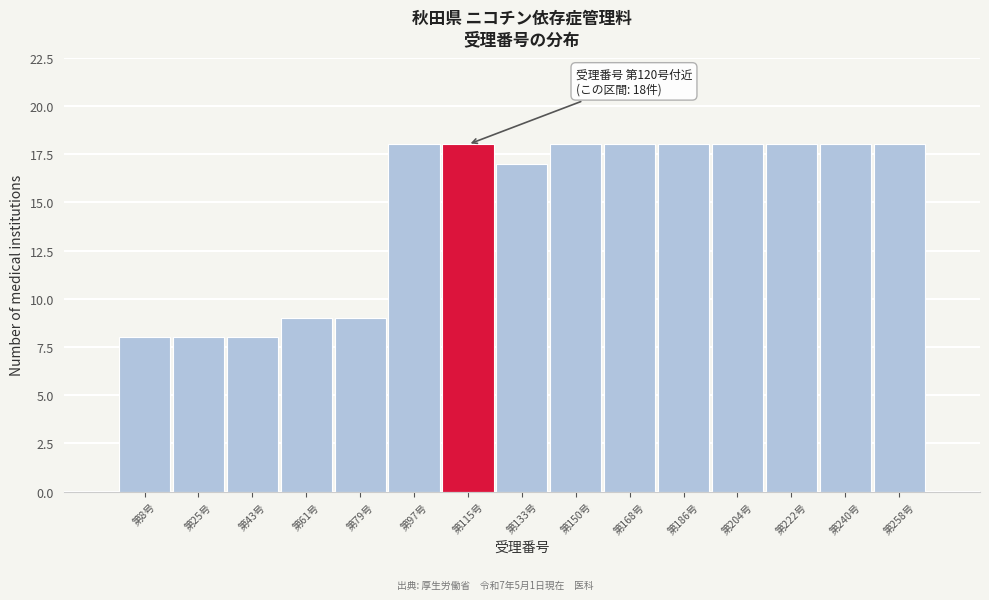

Reading left to right, extract all data points from this chart.

8	8	8	9	9	18	18	17	18	18	18	18	18	18	18